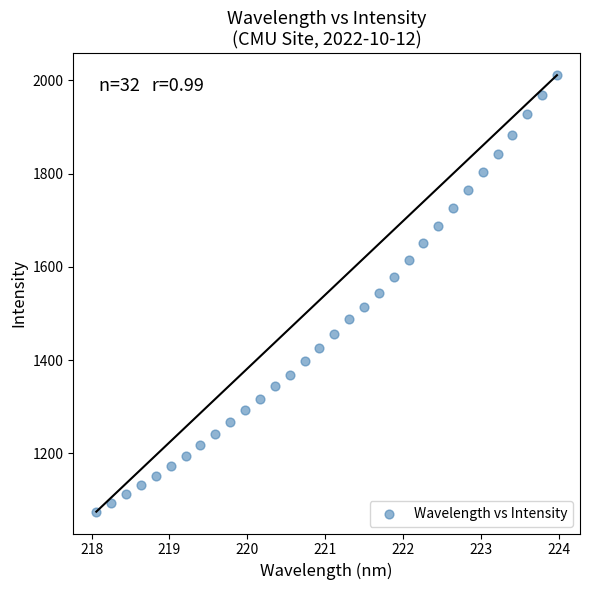

What is the range of X values (max minus min)?

5.9